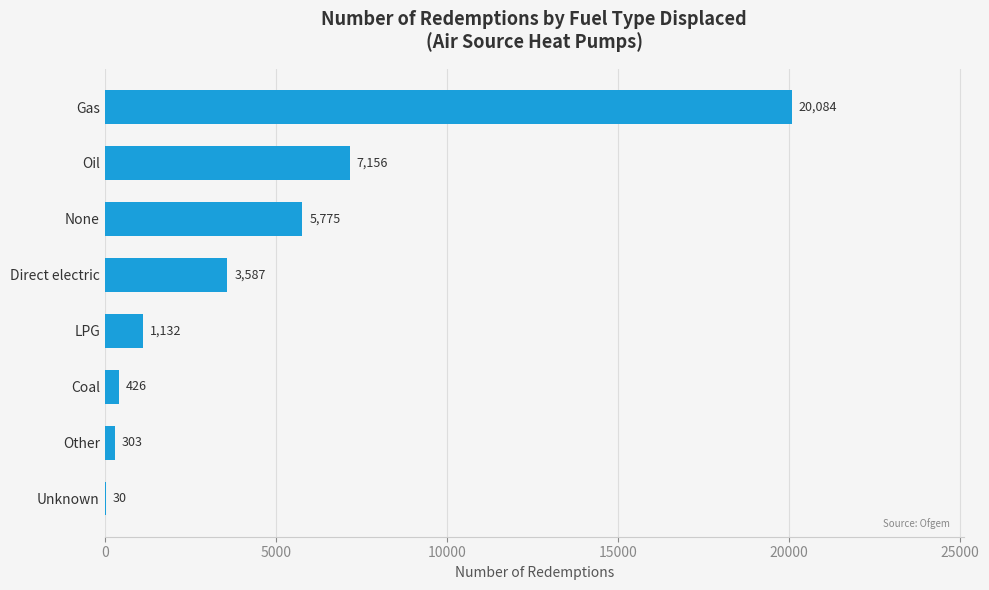

Reading bottom to top, transcribe all the data shown in this chart.

Unknown=30	Other=303	Coal=426	LPG=1132	Direct electric=3587	None=5775	Oil=7156	Gas=20084